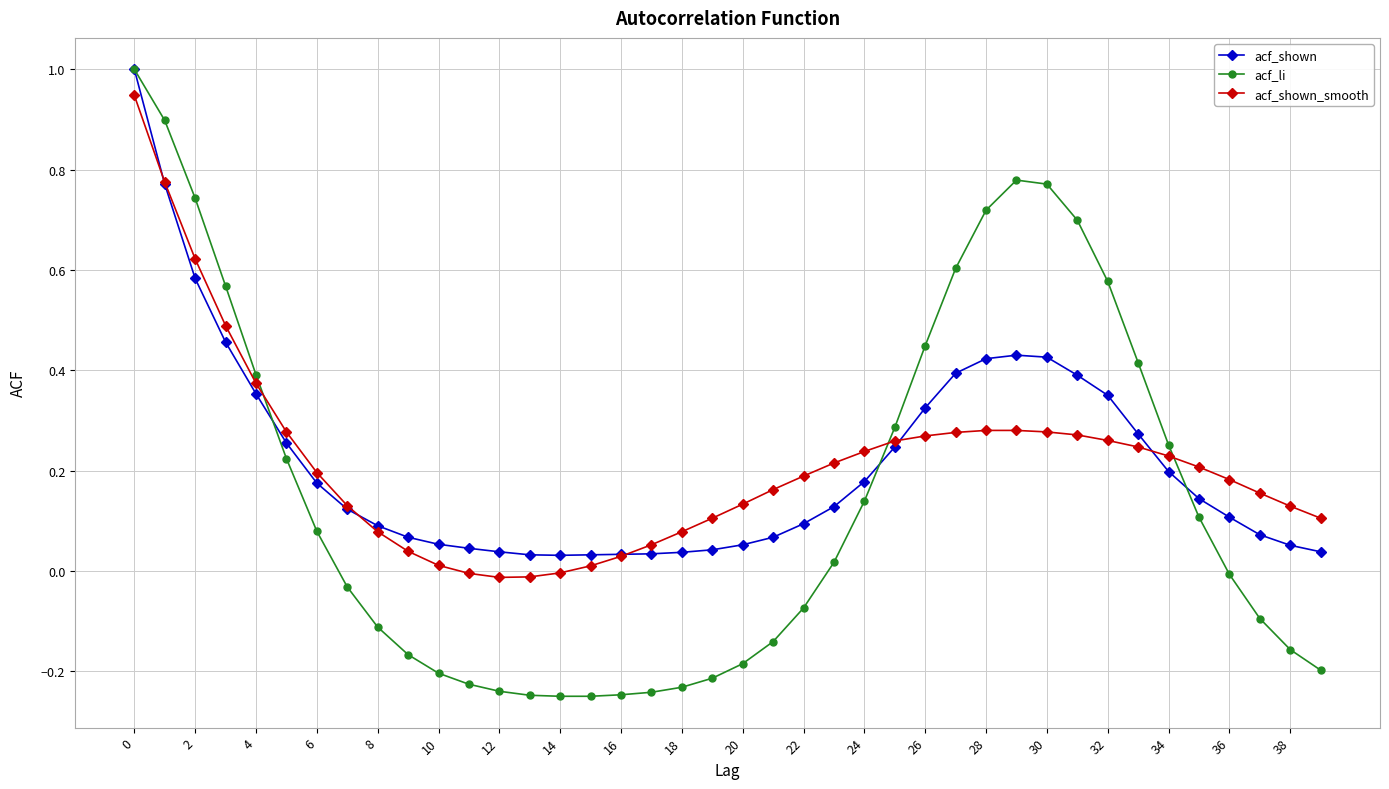

What is the greatest value displayed?

1.0